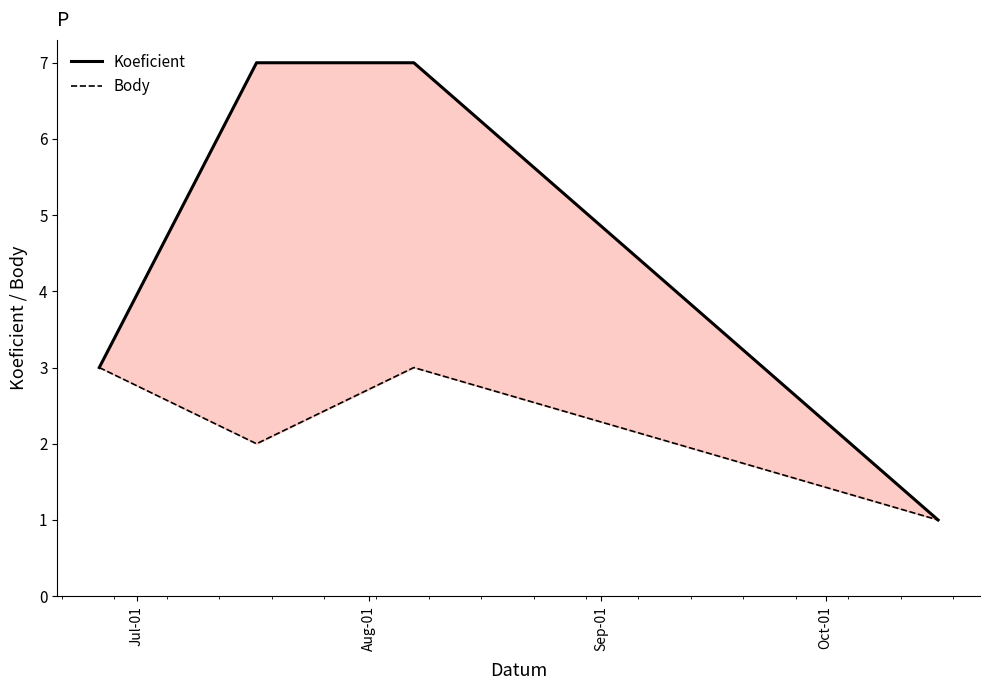

What is the greatest value displayed?

7